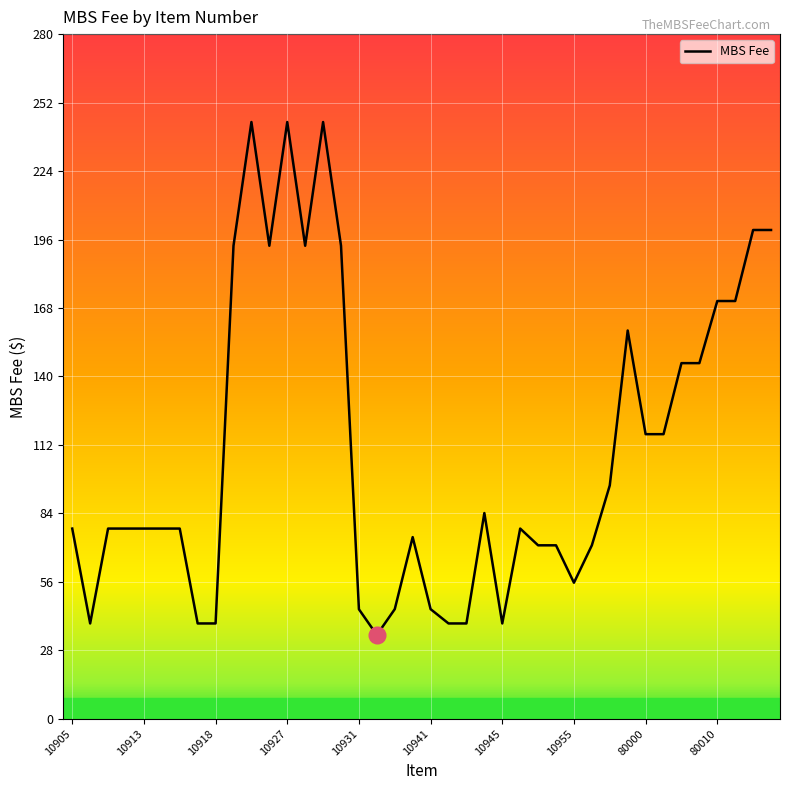

What is the smallest value displayed?

34.3